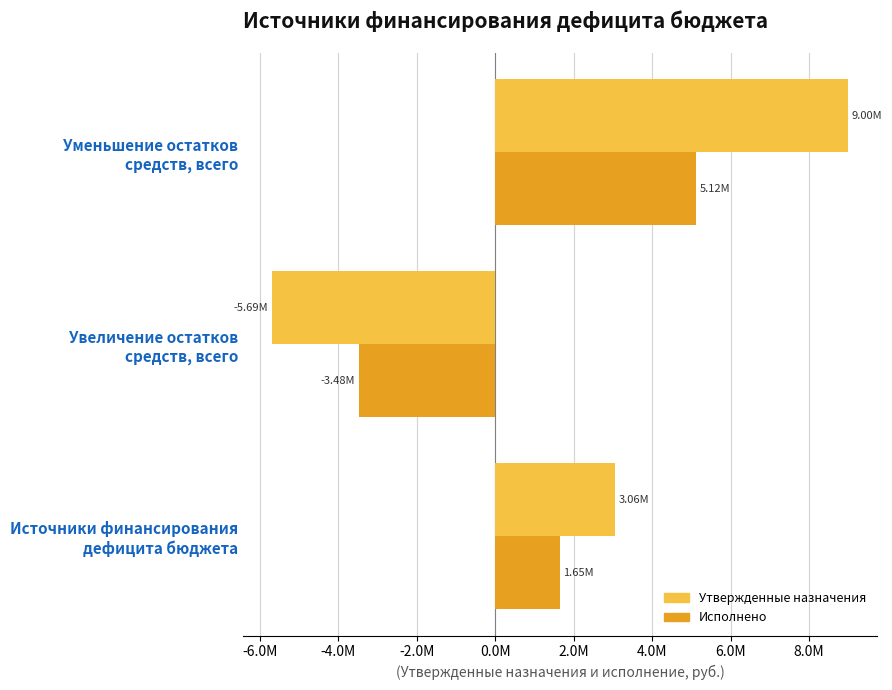

What are all the series names shown in the legend?

Утвержденные назначения, Исполнено